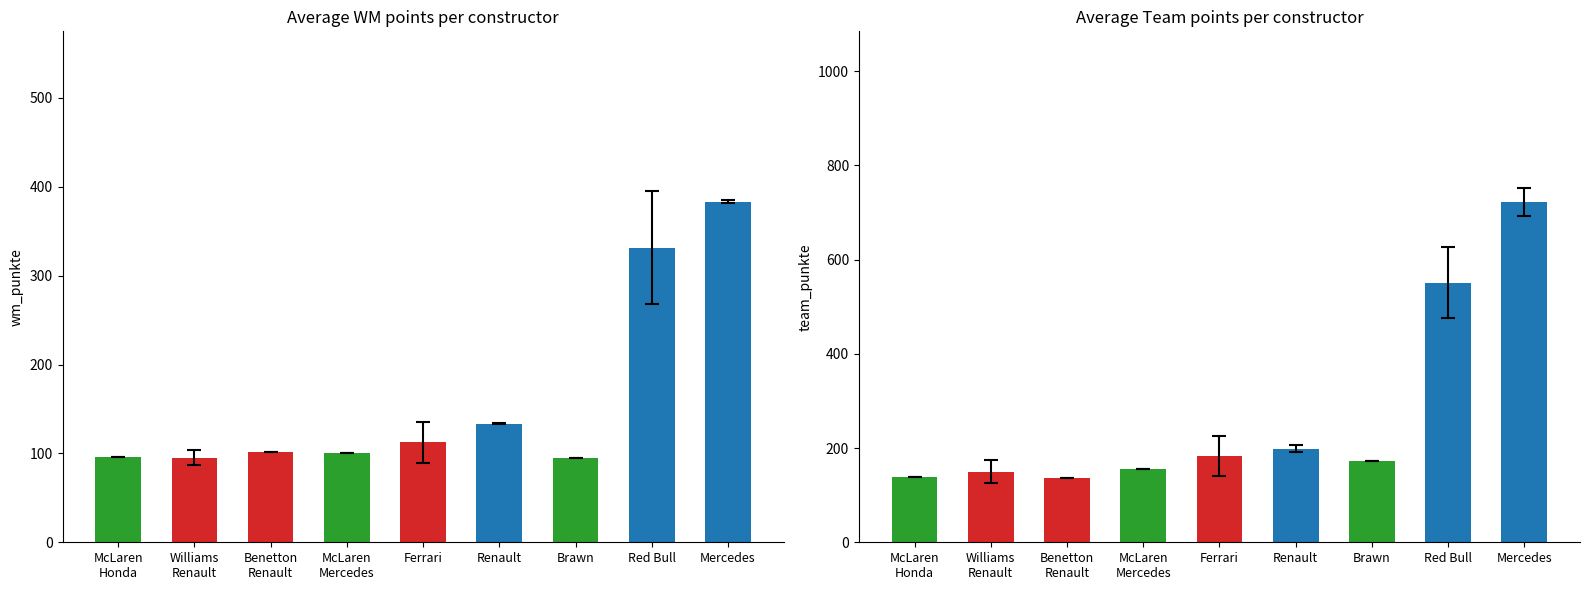

What is the value of the team_punkte bar at the 9th from the left?

723.0